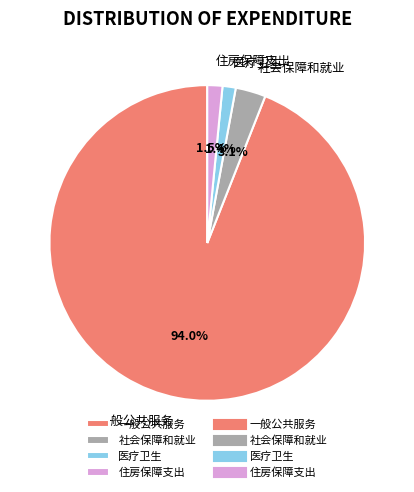

What is the majority slice?

一般公共服务